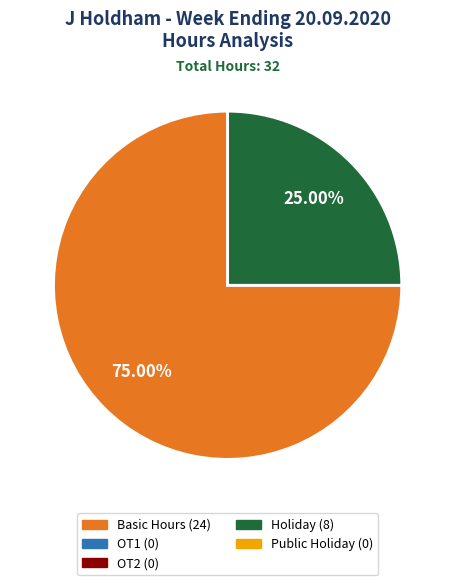

Is there a majority slice in this chart?

Yes